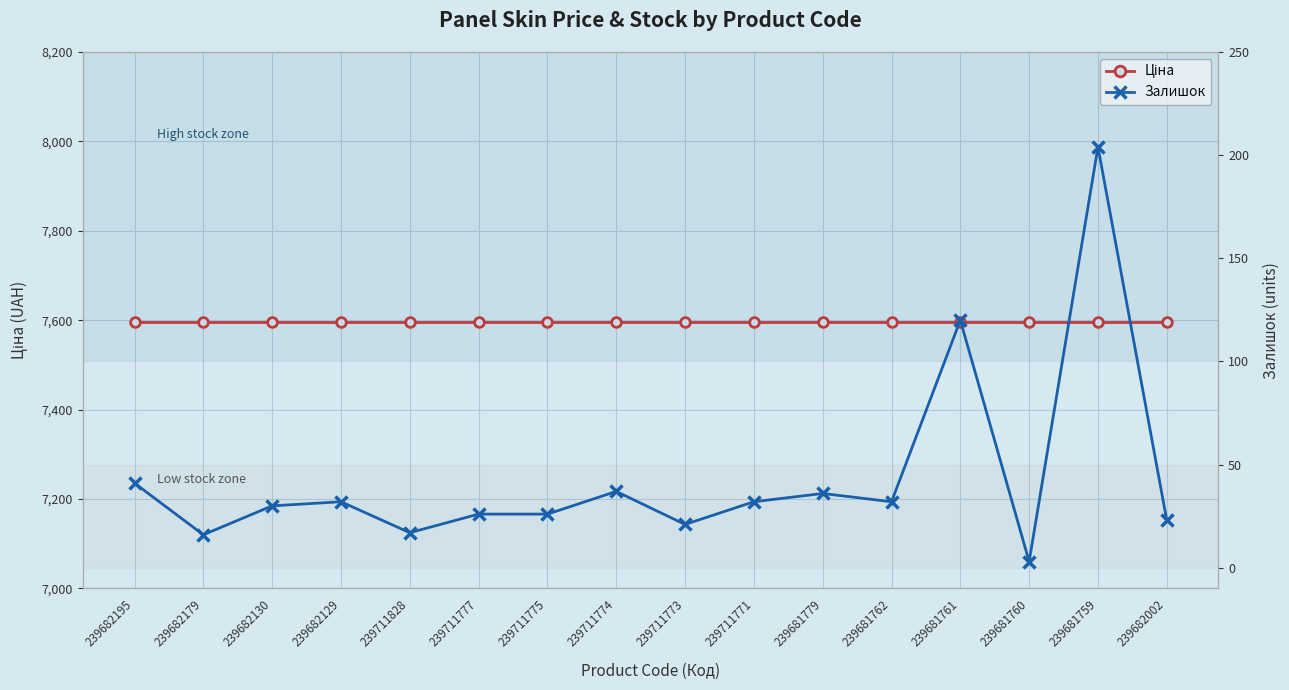

At which category is the sum across all series the highest?

239681759